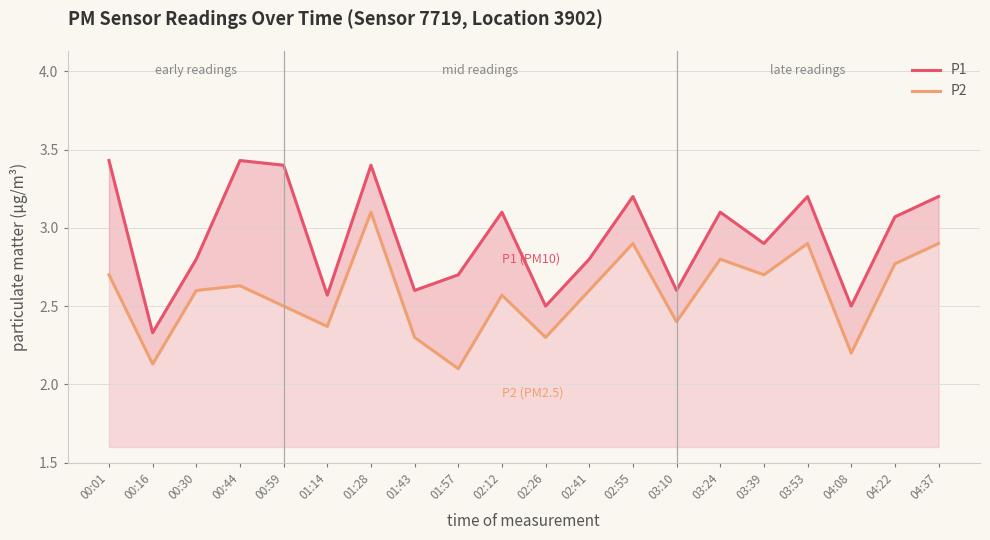

At which category is the sum across all series the highest?

01:28